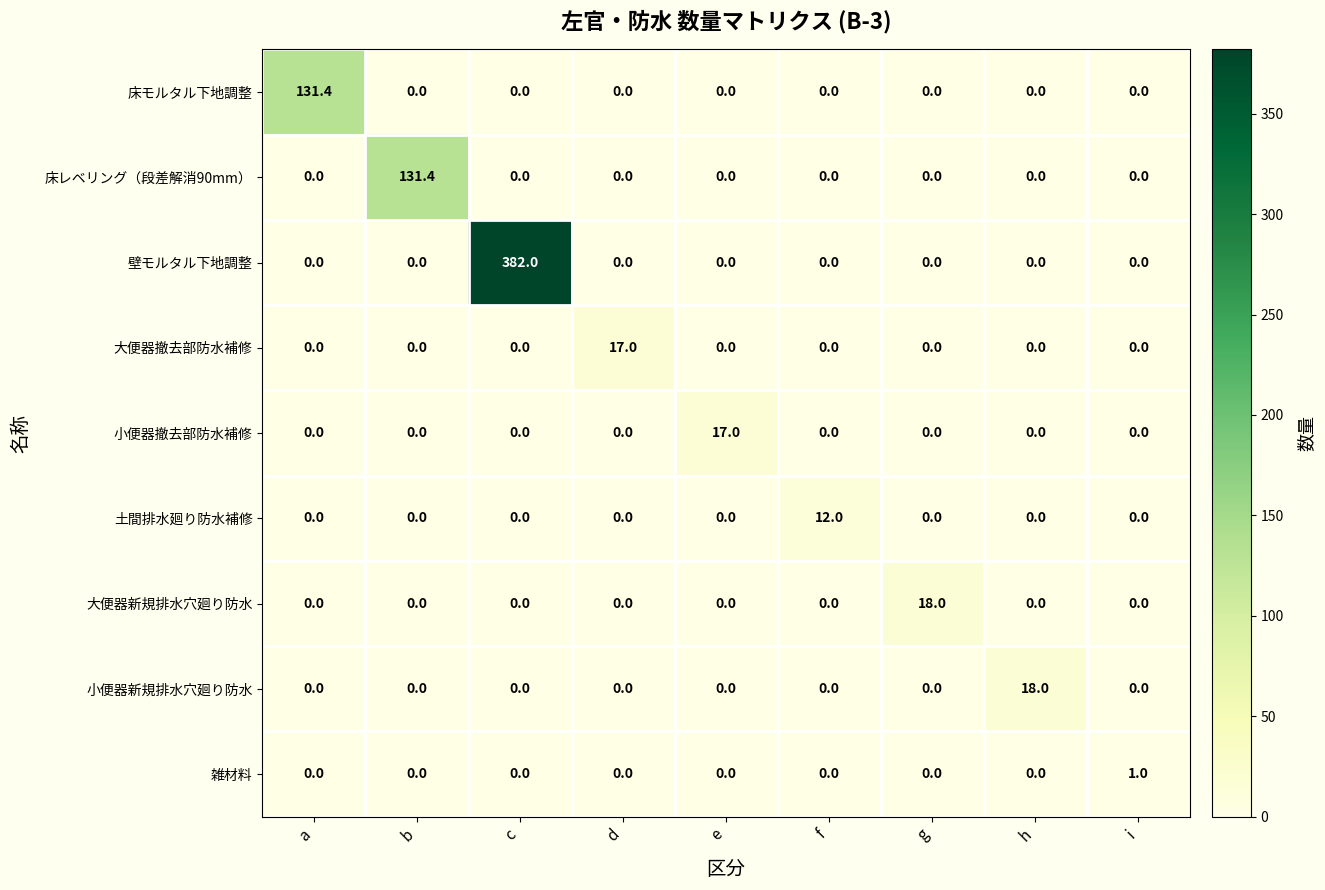

Count the number of categories in the chart.

9